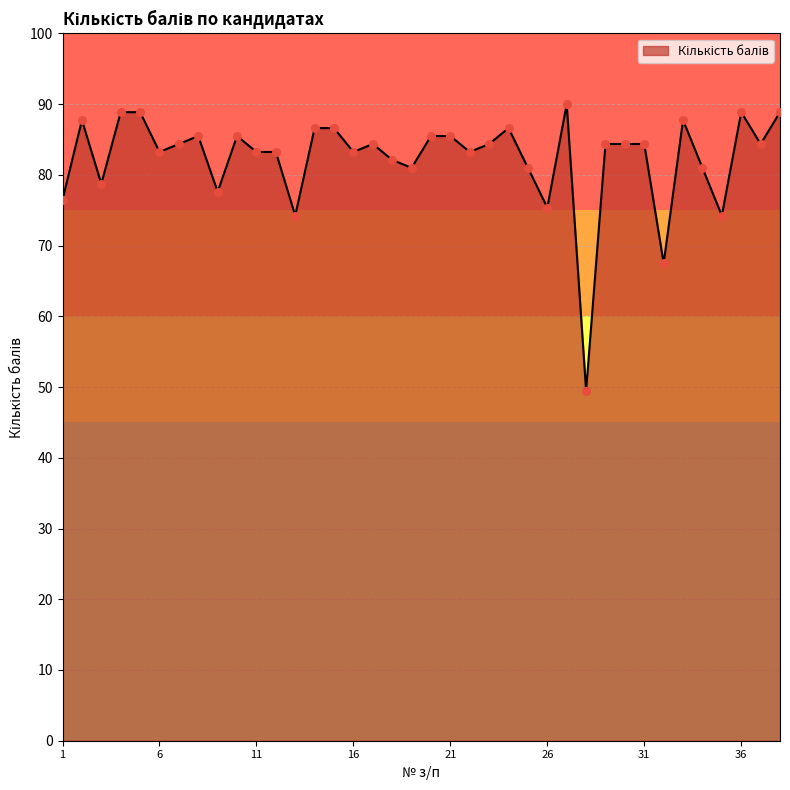

What is the smallest value displayed?

49.5